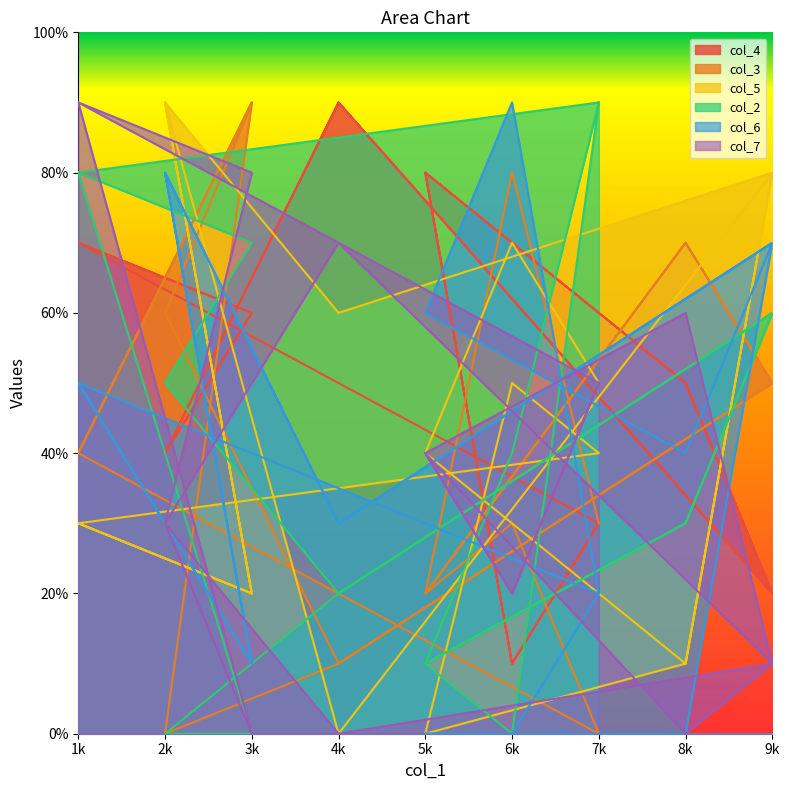

What is the spread (max minus min) of values at 9?

70